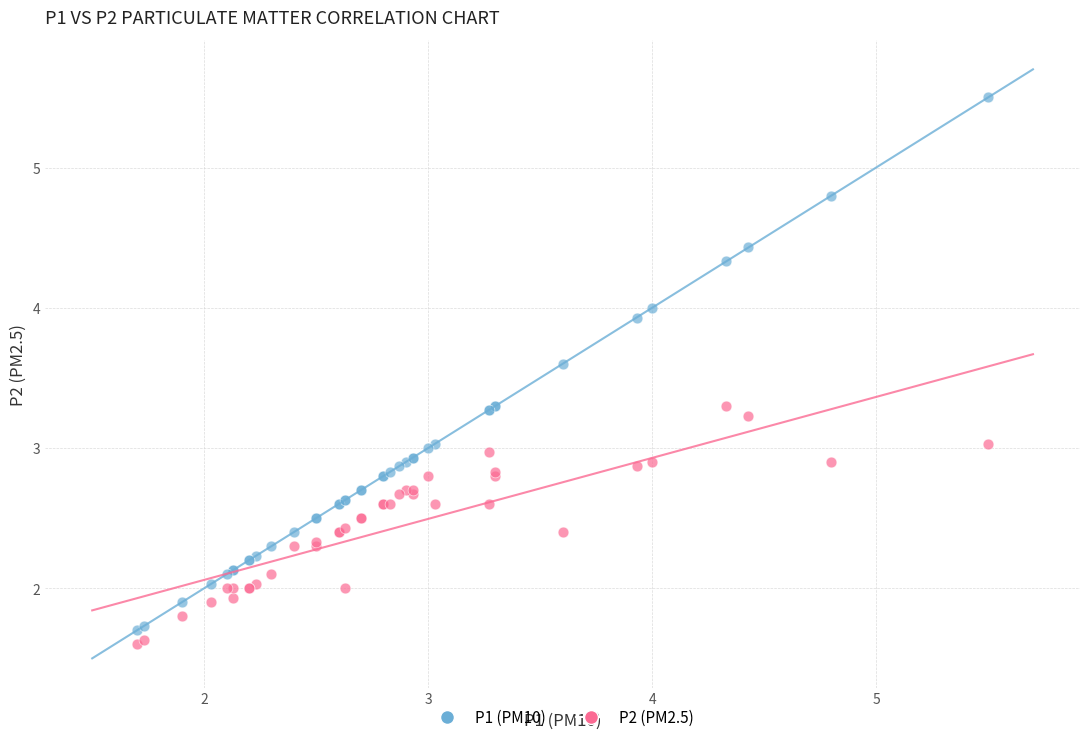

Which series has the largest Y range (max minus min)?

P1 (PM10)